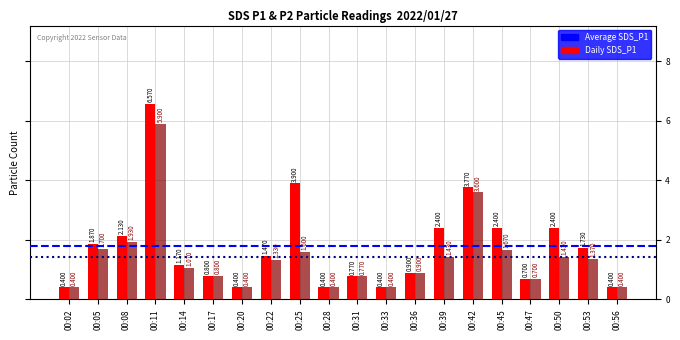

How many data points does each series have?

20